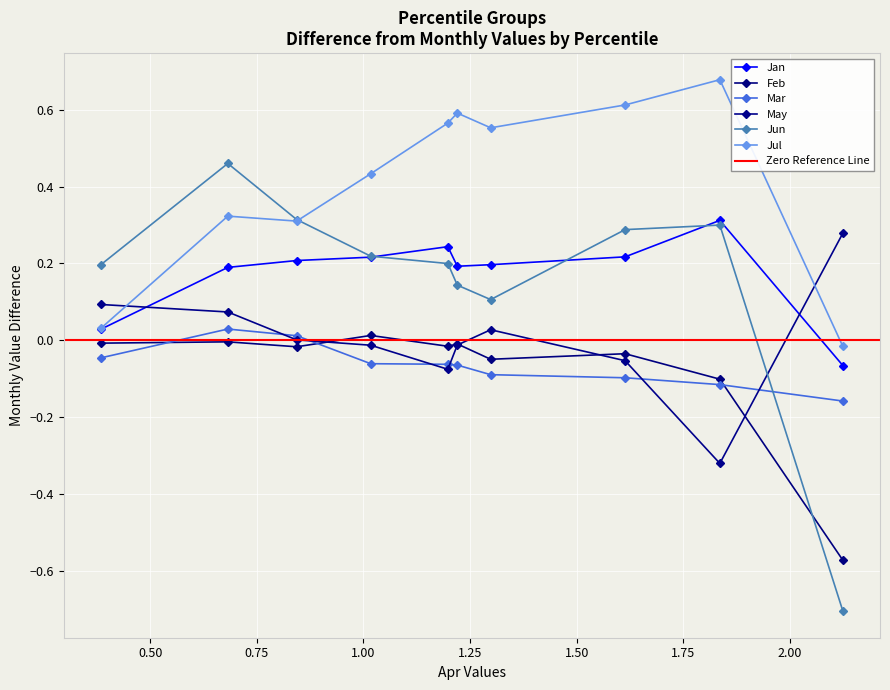

What is the value of the Jan point at the 7th from the left?

0.2